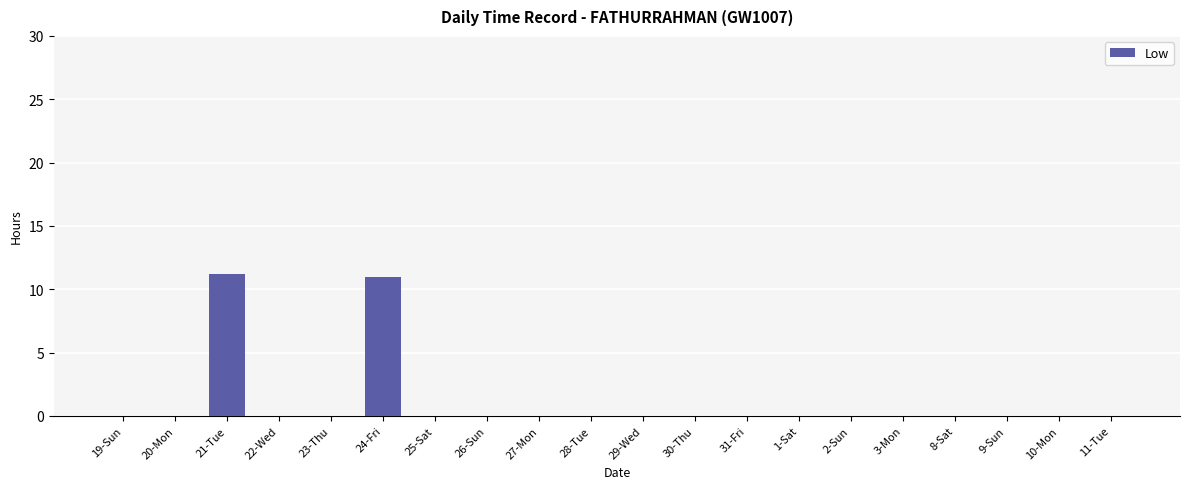

What is the maximum value shown in the chart?

11.2